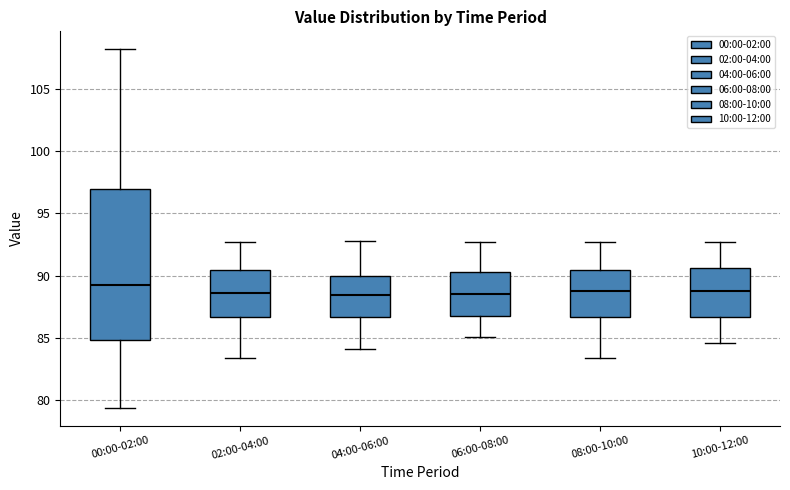

Reading left to right, read every box against the y-axis: the position of its median line, the range the box covers, and the ends of its whiskers. The values are not printed on the chart, so give them approximately, as read against the axis.

00:00-02:00: median 89.5, box 85.0 to 97.0, whiskers 79.5 to 108.0
02:00-04:00: median 88.5, box 86.5 to 90.5, whiskers 83.5 to 92.5
04:00-06:00: median 88.5, box 86.5 to 90.0, whiskers 84.0 to 93.0
06:00-08:00: median 88.5, box 87.0 to 90.5, whiskers 85.0 to 92.5
08:00-10:00: median 89.0, box 86.5 to 90.5, whiskers 83.5 to 92.5
10:00-12:00: median 89.0, box 86.5 to 90.5, whiskers 84.5 to 92.5